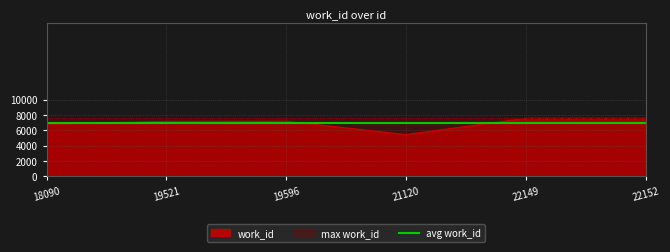

At which category does the chart reach its minimum across all series?

21120